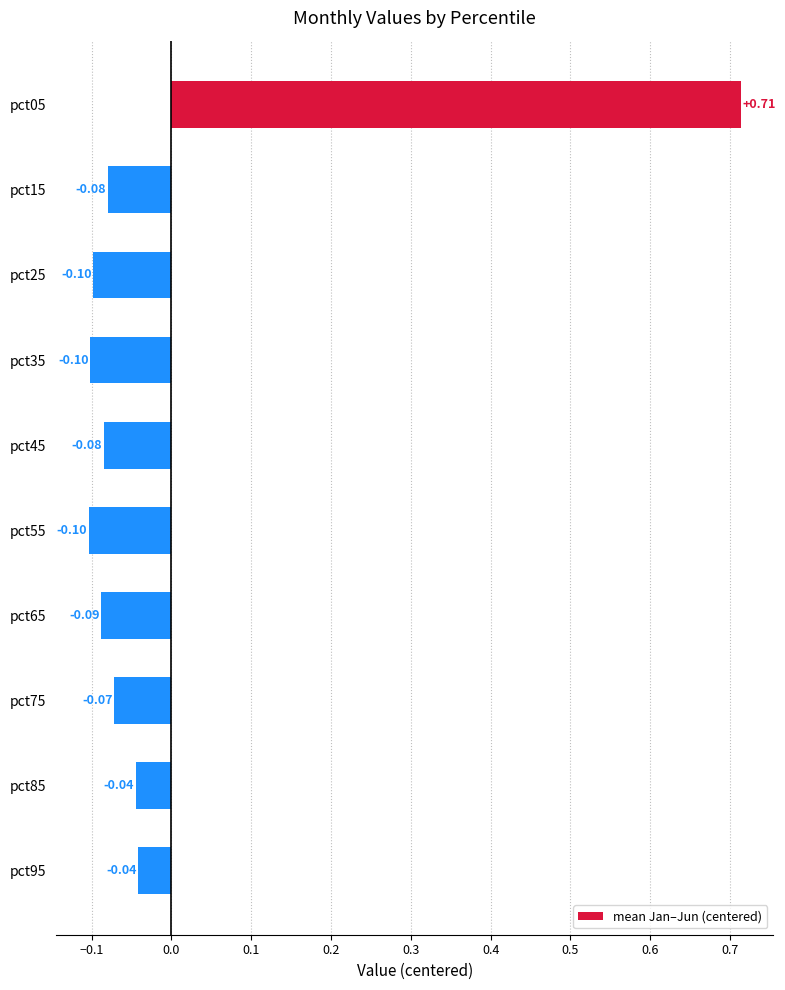

How many values are below 0?

9